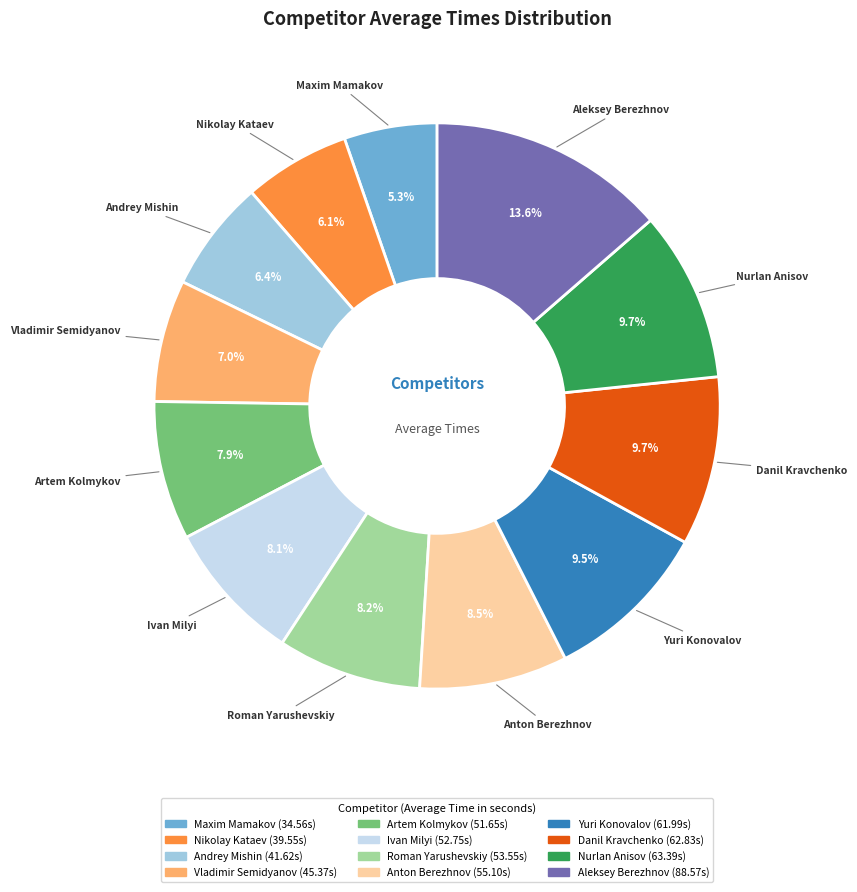

To the nearest percent, what is the average slice percentage?

8%